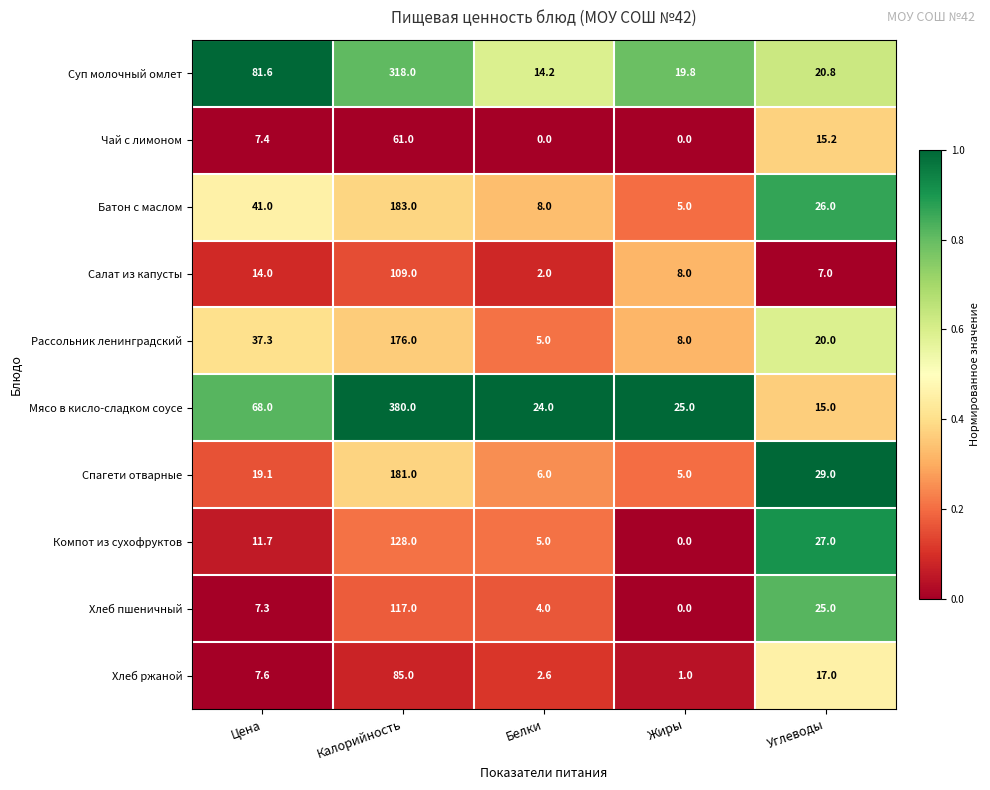

Which series has the largest range (max minus min)?

Мясо в кисло-сладком соусе